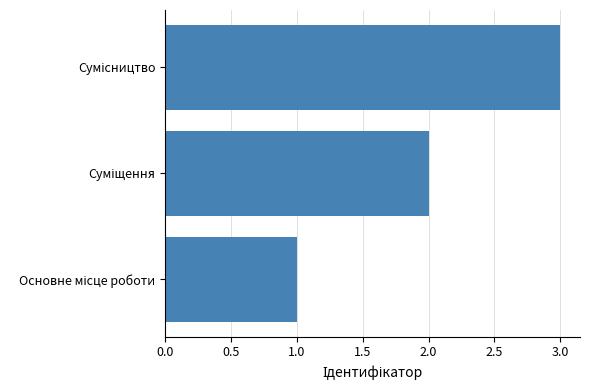

What is the sum of all values?

6